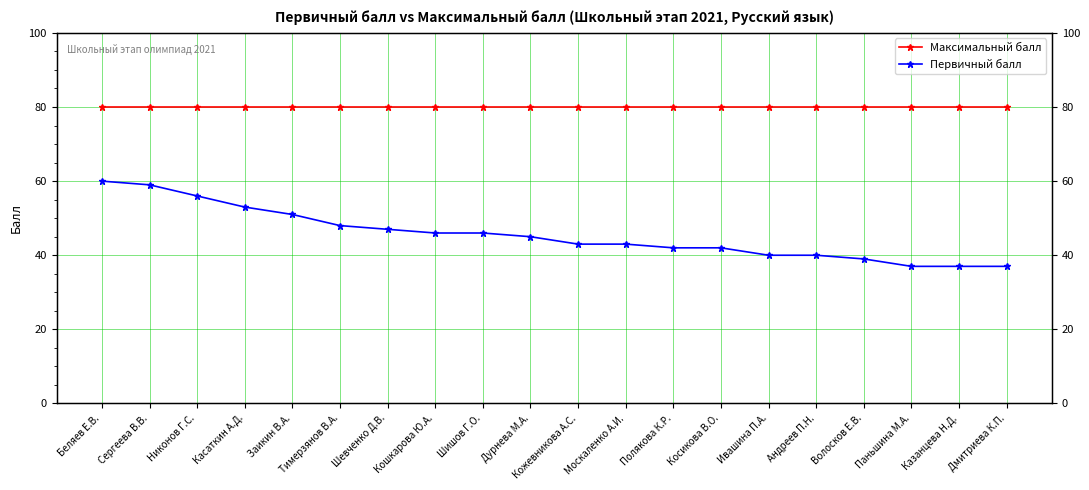

True or false: Первичный балл and Максимальный балл cross at least once.

False